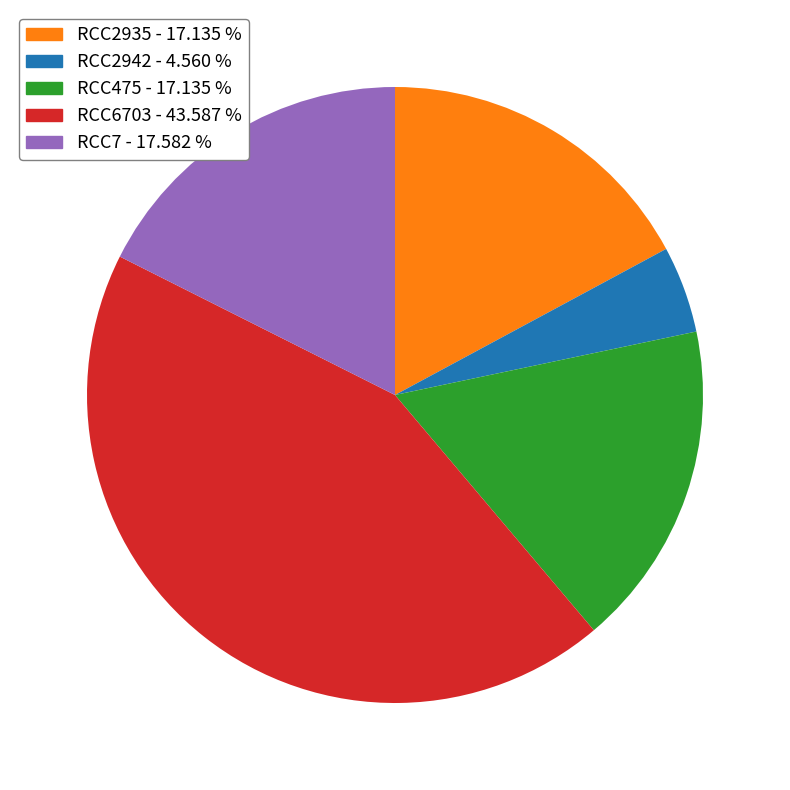

Does RCC475 represent more than half of the total?

No